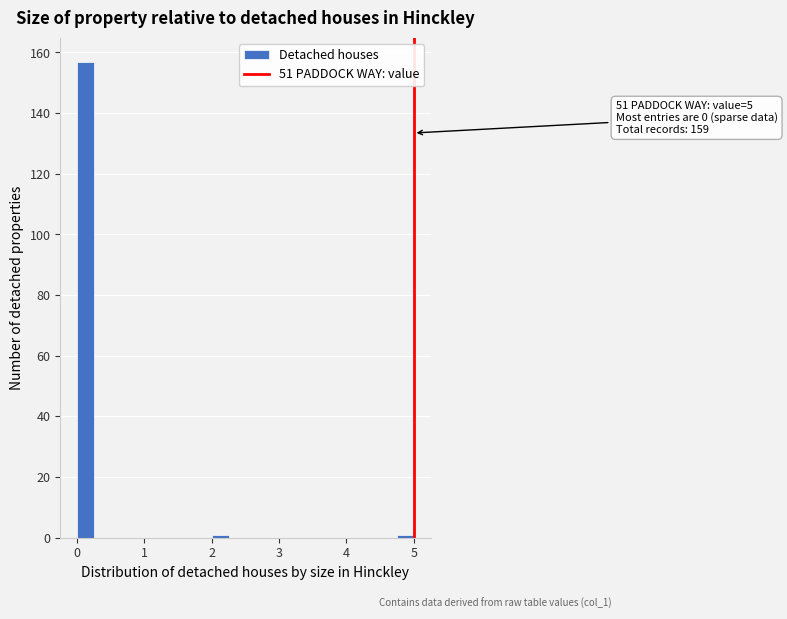

Around what value on the x-axis is the tallest bar? Give the approximate position of its centre, as read against the axis.

0.1